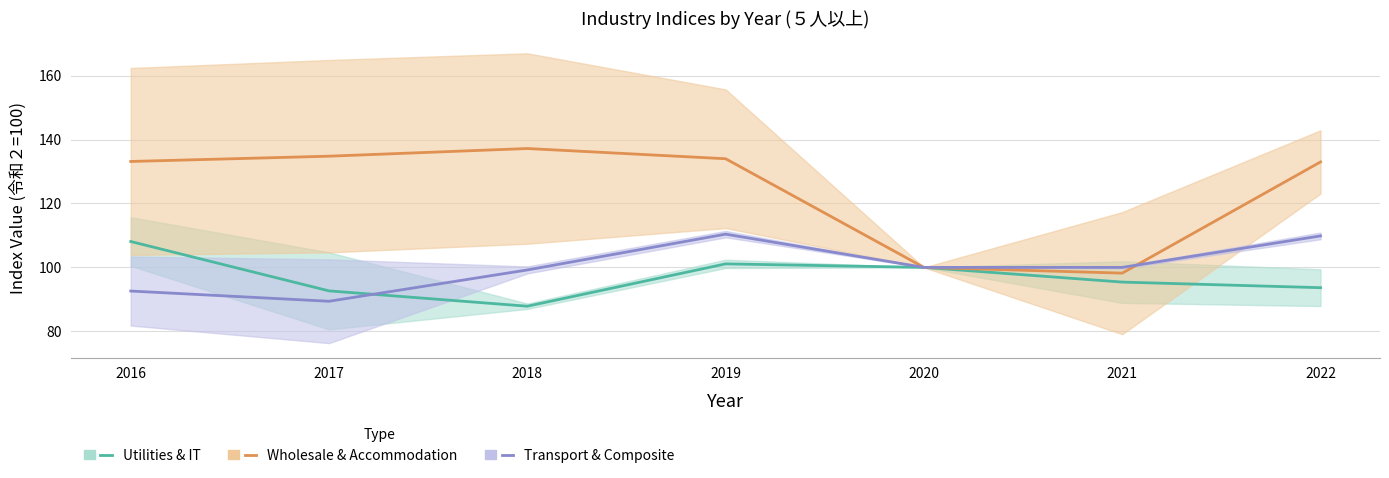

How many interior local peaks does the Utilities & IT (Estimate) (mid) series have?

1